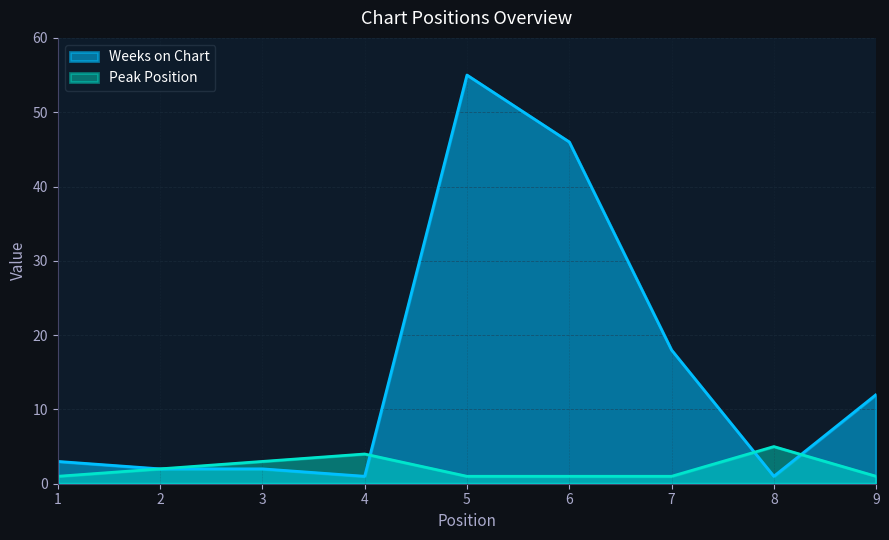

What is the minimum value shown in the chart?

1